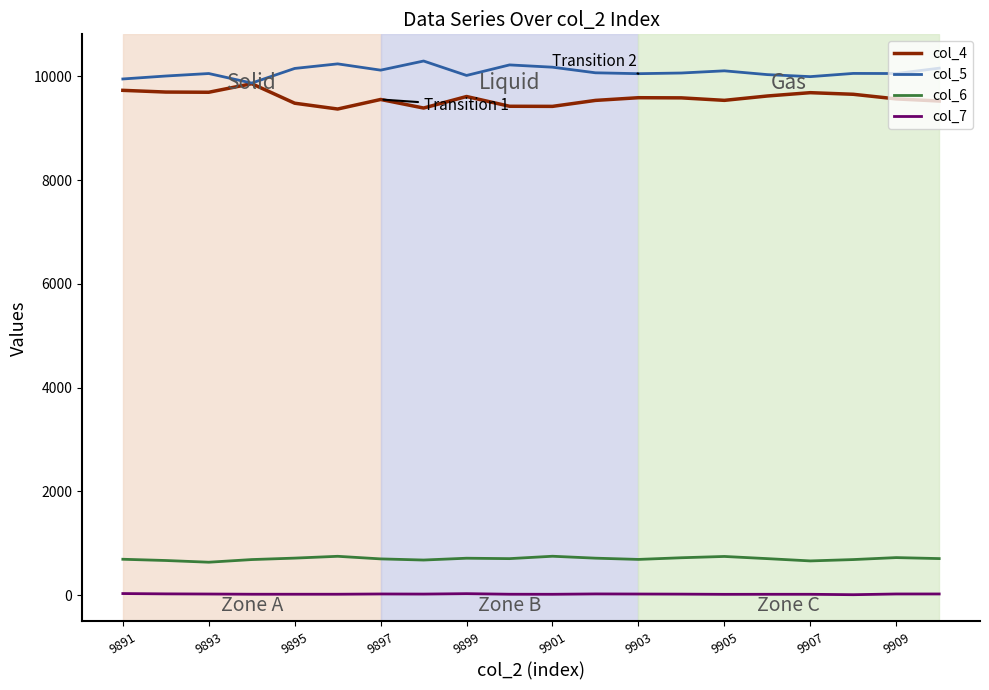

True or false: col_5 and col_6 cross at least once.

False